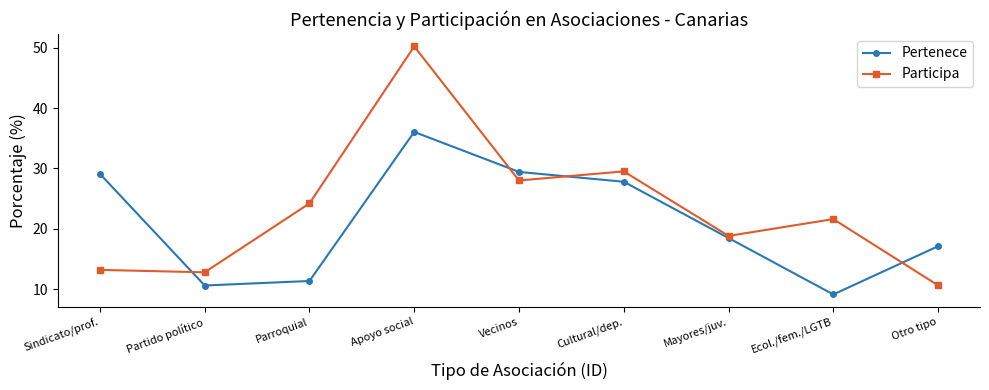

Is it true that Pertenece equals 16.5 at Partido político?

False